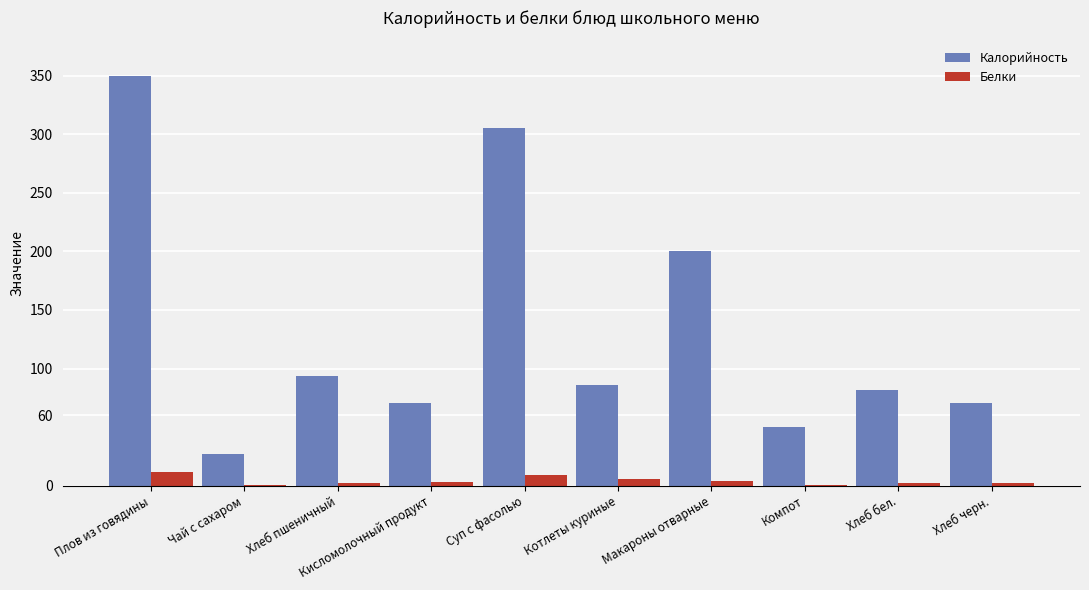

What is the sum of all Белки values?

41.0